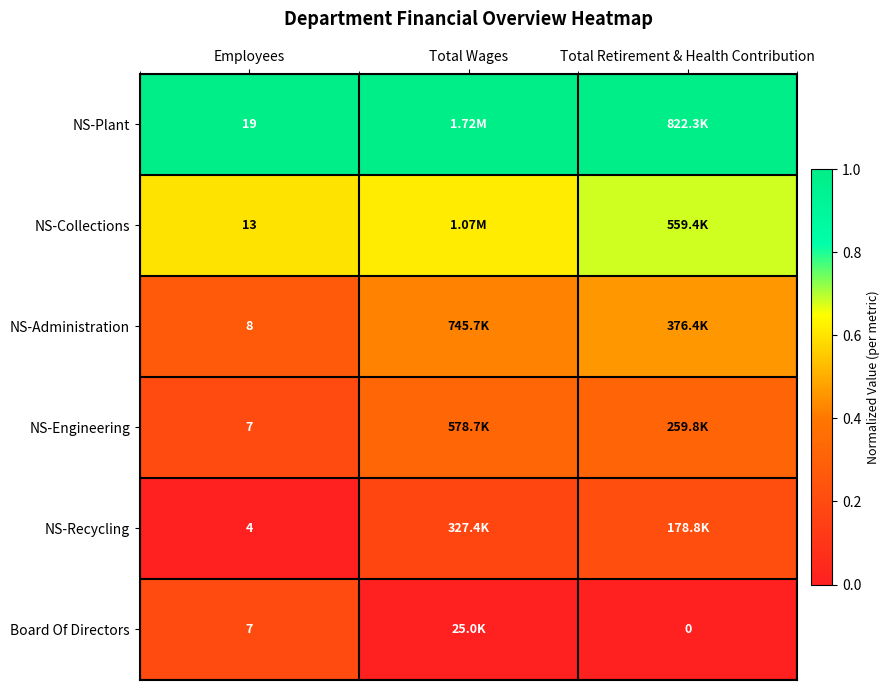

Which series has the largest total across all categories?

NS-Plant